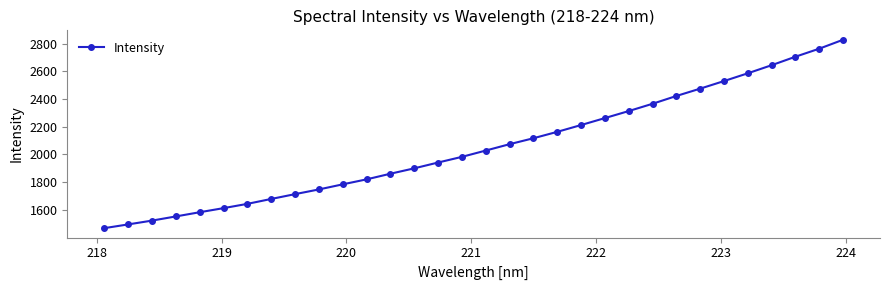

What is the value of the 21st point from the left?

2212.1